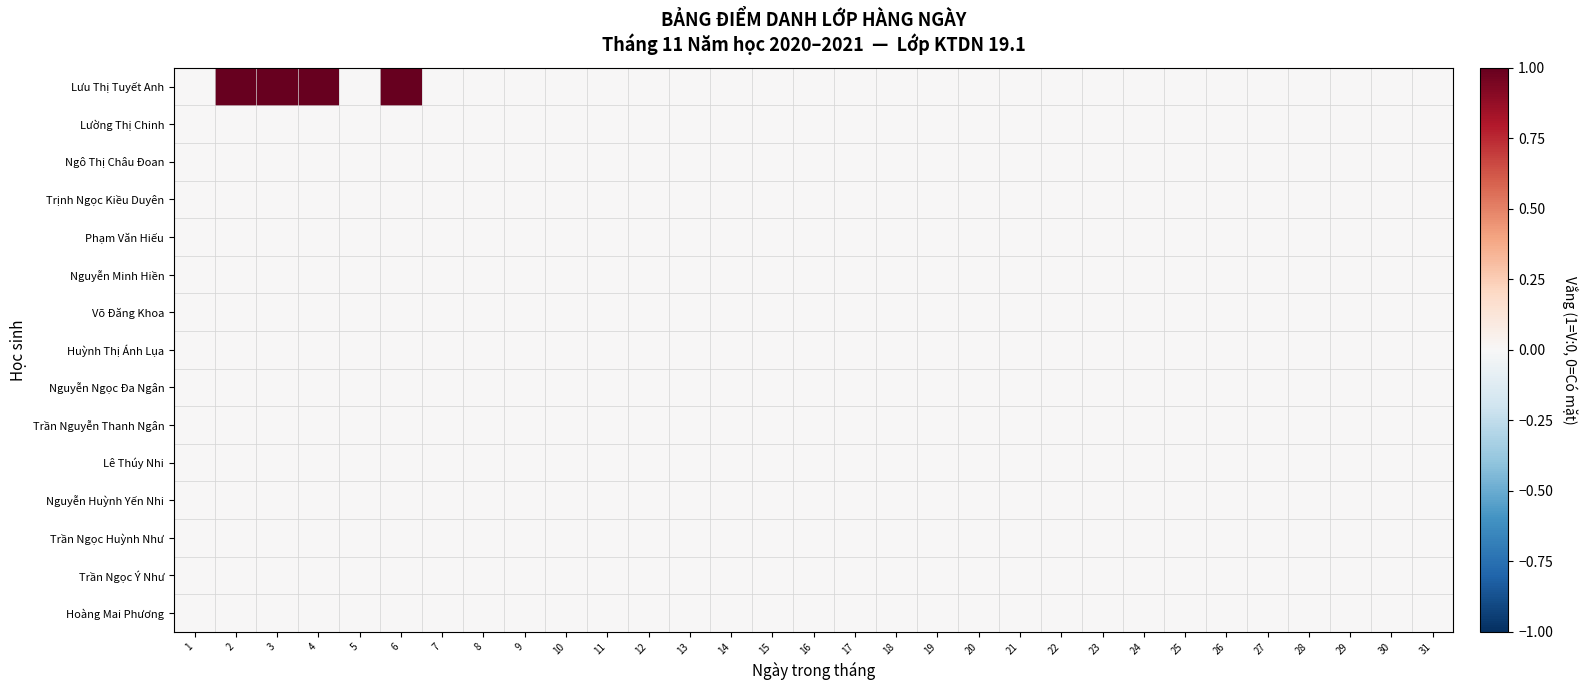

Between 3 and 17, which is larger?

3